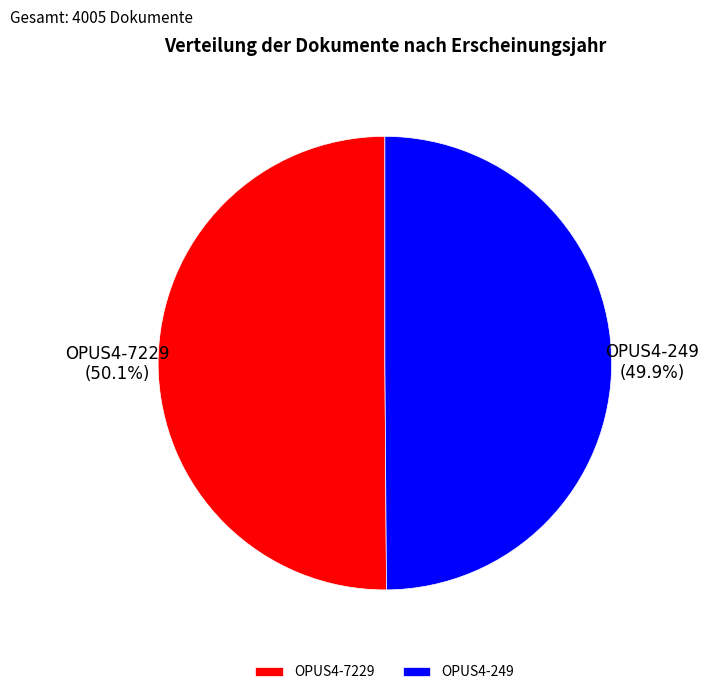

What percentage is the OPUS4-7229 slice, to the nearest percent?

50%